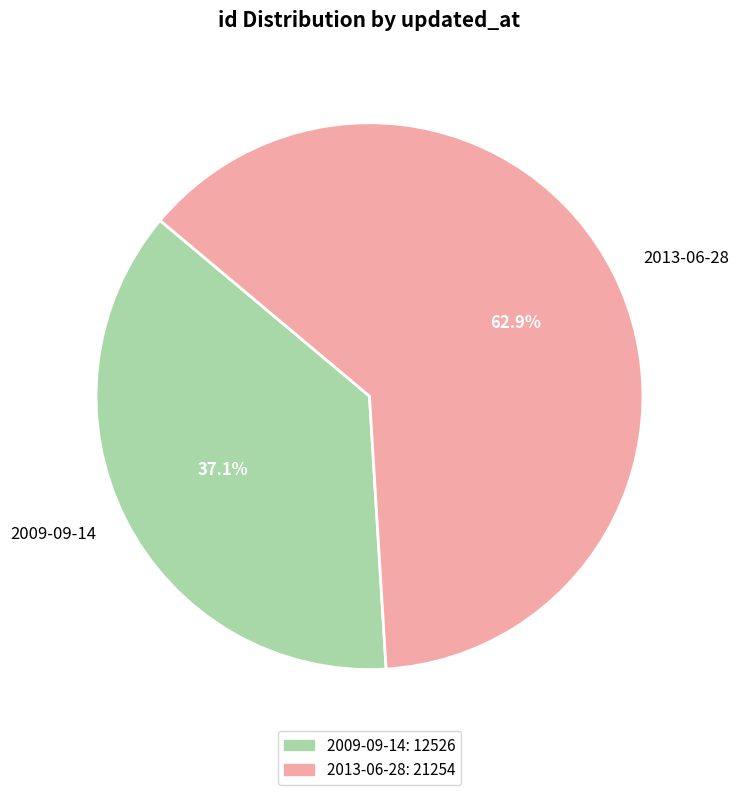

To the nearest percent, what portion does 2009-09-14 represent?

37%